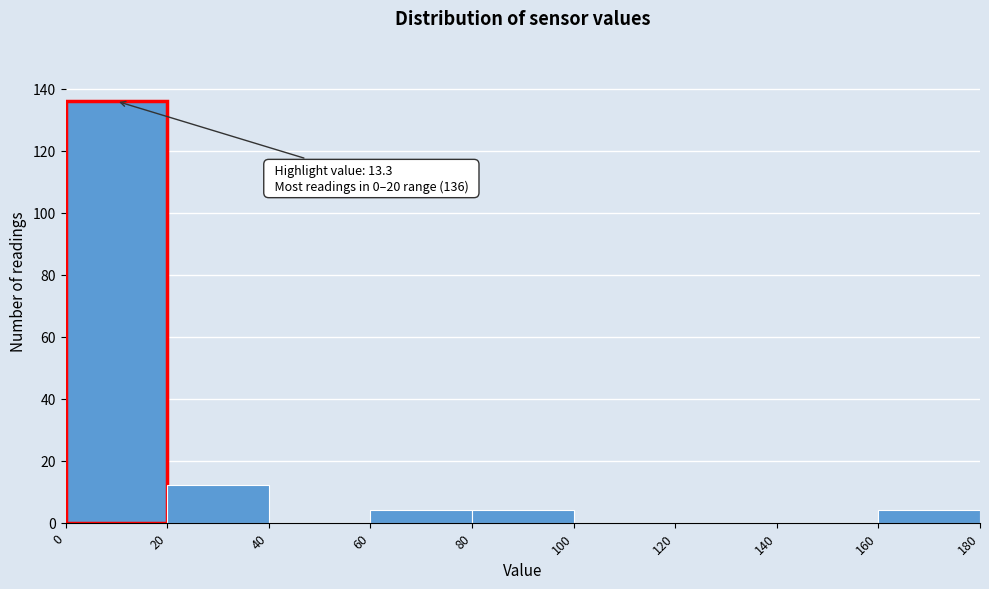

Which range on the x-axis has the tallest bar?

0 to 20